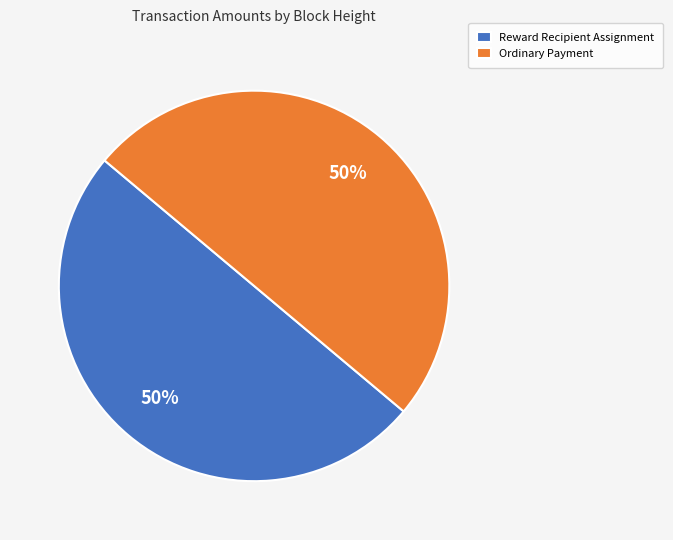

To the nearest percent, what is the combined percentage of Ordinary Payment and Reward Recipient Assignment?

100%